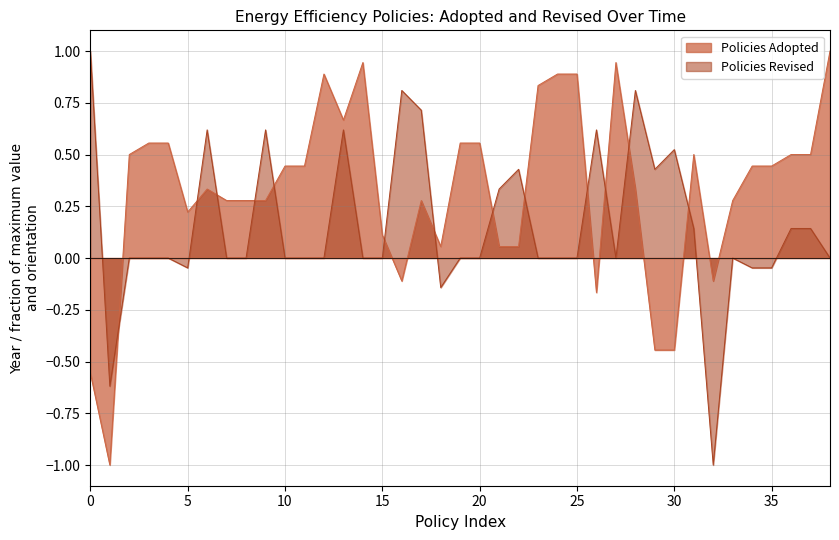

Which category has the highest value across all series?

38